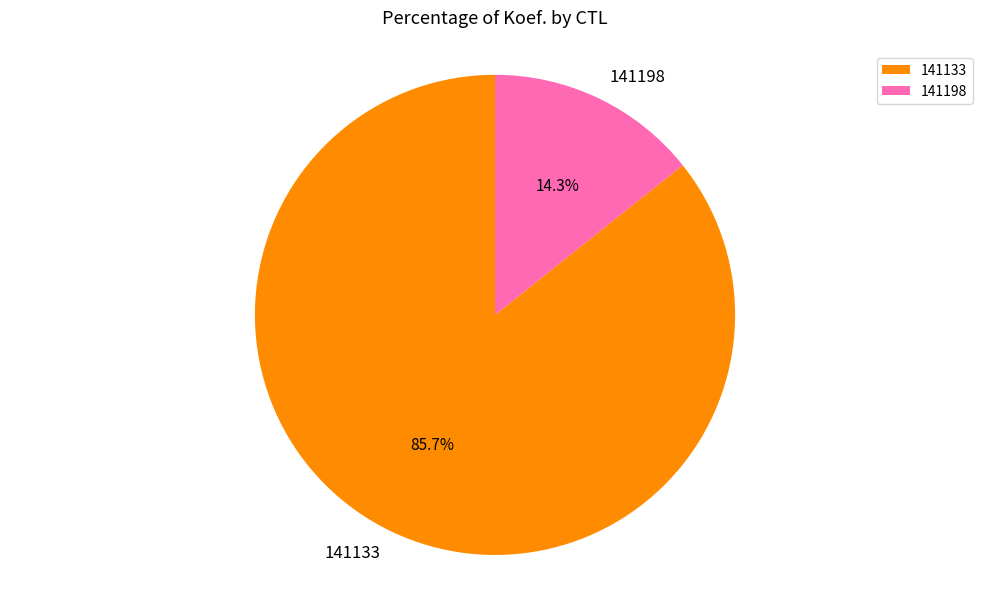

To the nearest percent, what percentage of the pie is 141198?

14%